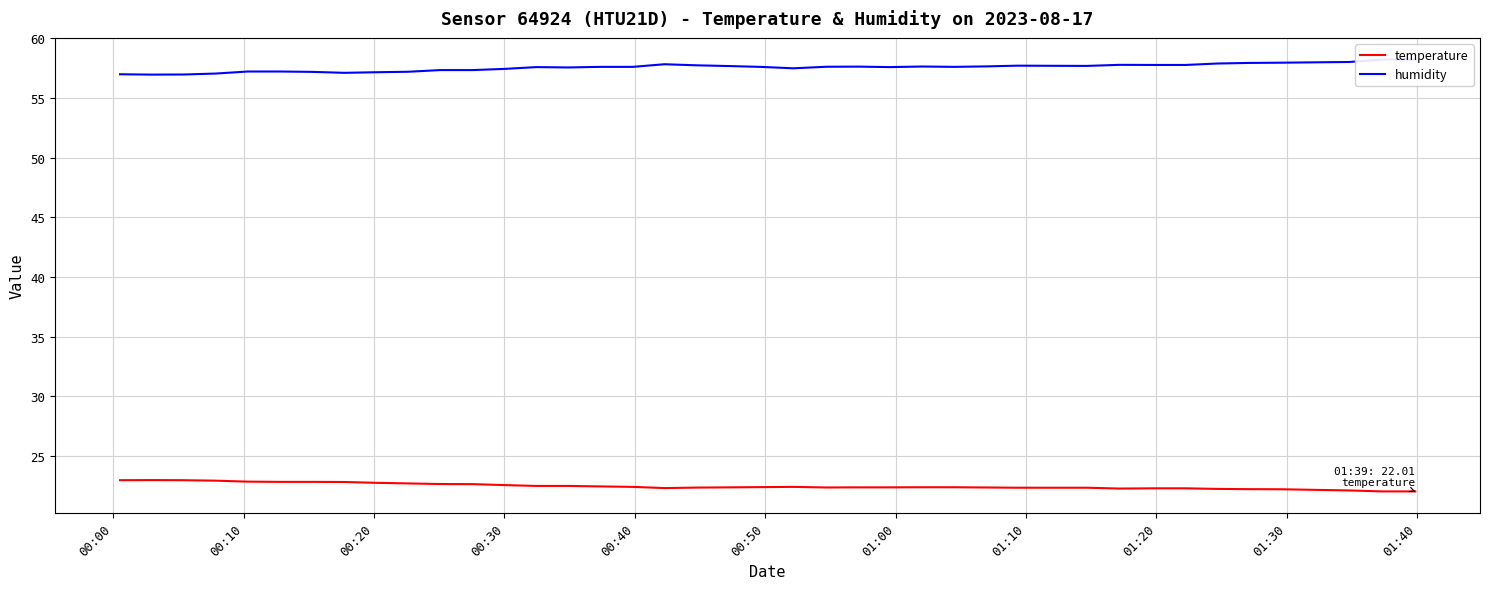

What is the minimum value for temperature?

22.0